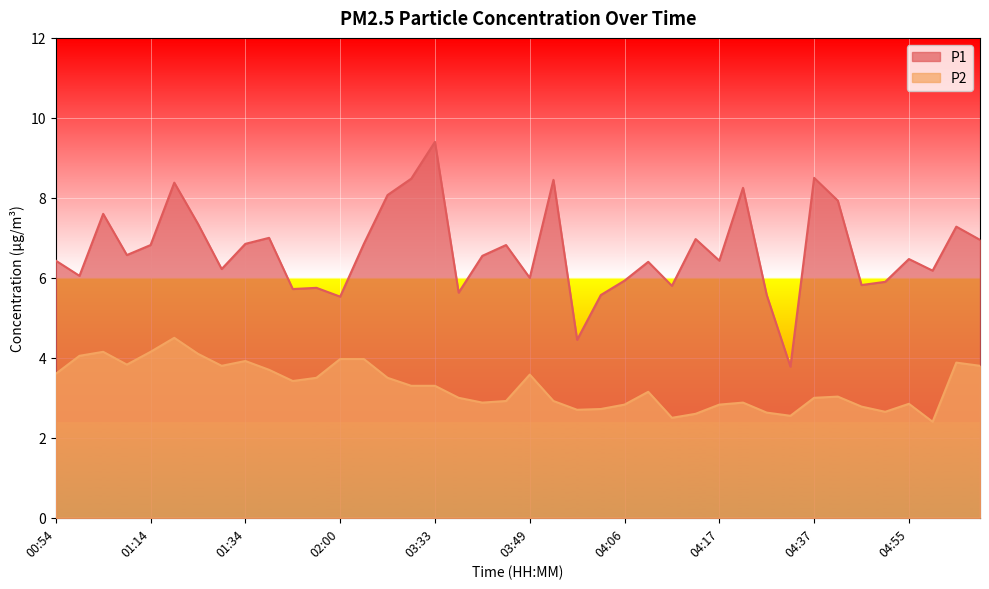

Count the number of categories in the chart.

40